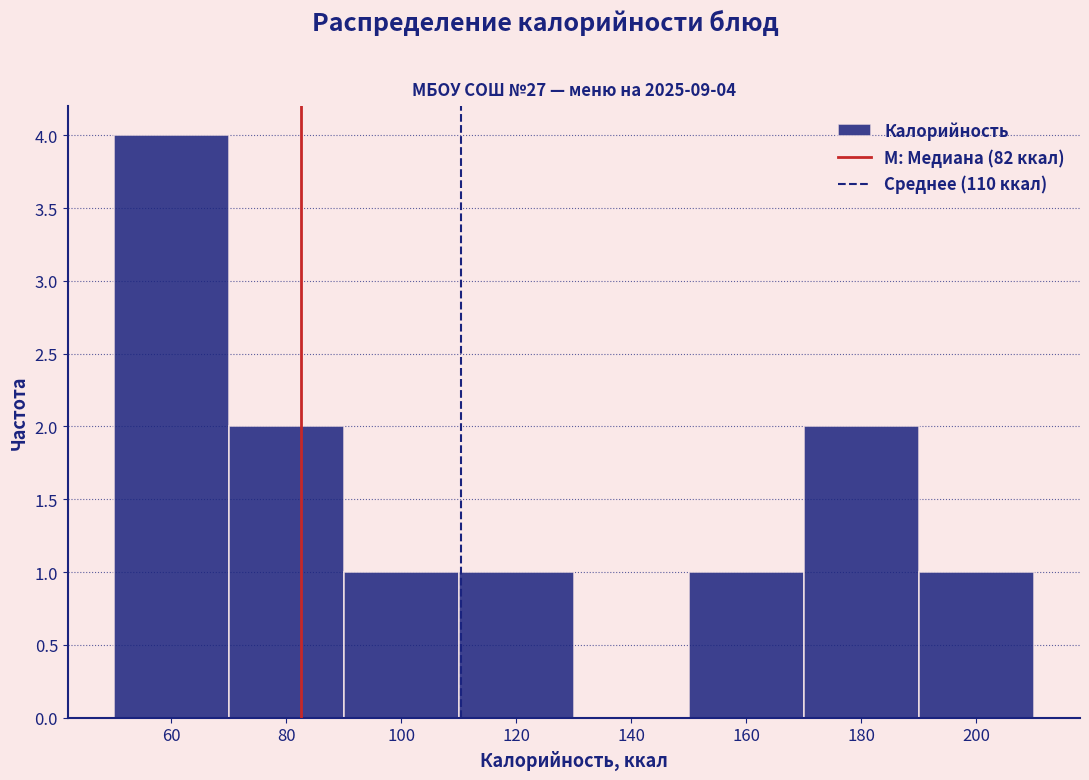

Over which range of the x-axis is the bar tallest?

50 to 70